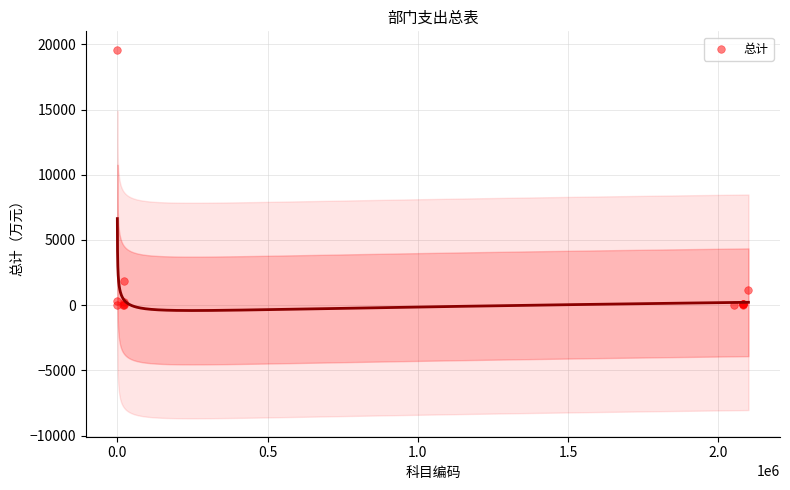

What Y value in the scatter plot is closest to 9792?

1852.5